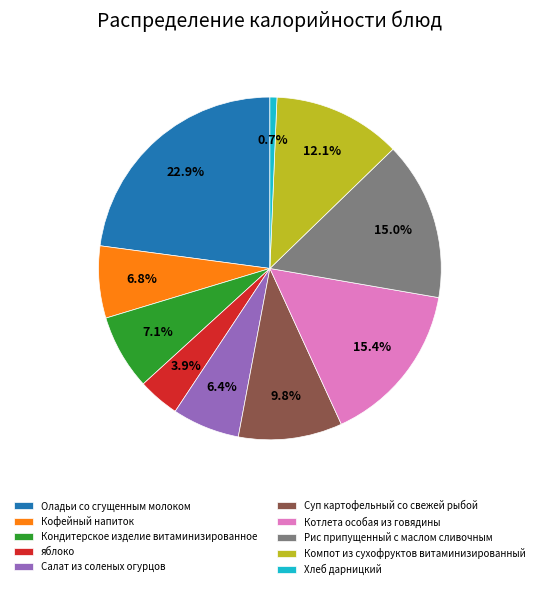

To the nearest percent, what is the average slice percentage?

10%